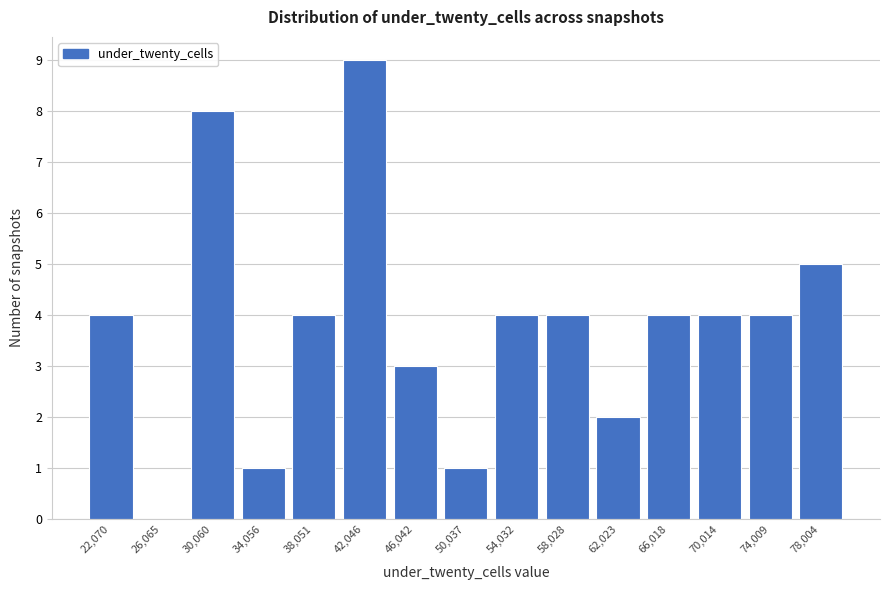

Reading left to right, transcribe all the data shown in this chart.

22,070=4	26,065=0	30,060=8	34,056=1	38,051=4	42,046=9	46,042=3	50,037=1	54,032=4	58,028=4	62,023=2	66,018=4	70,014=4	74,009=4	78,004=5